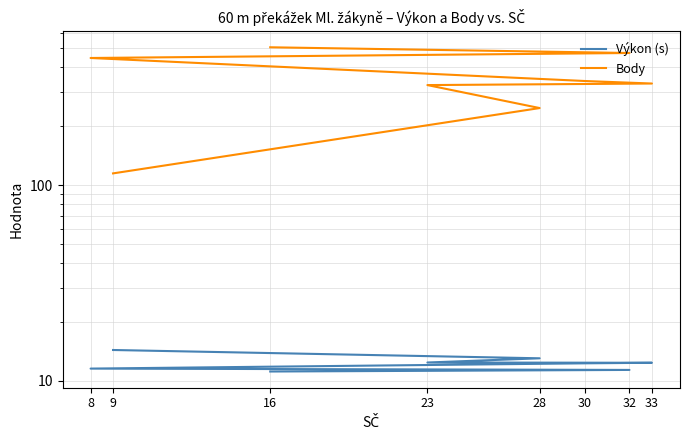

Which has a higher value, 32 or 8?

8